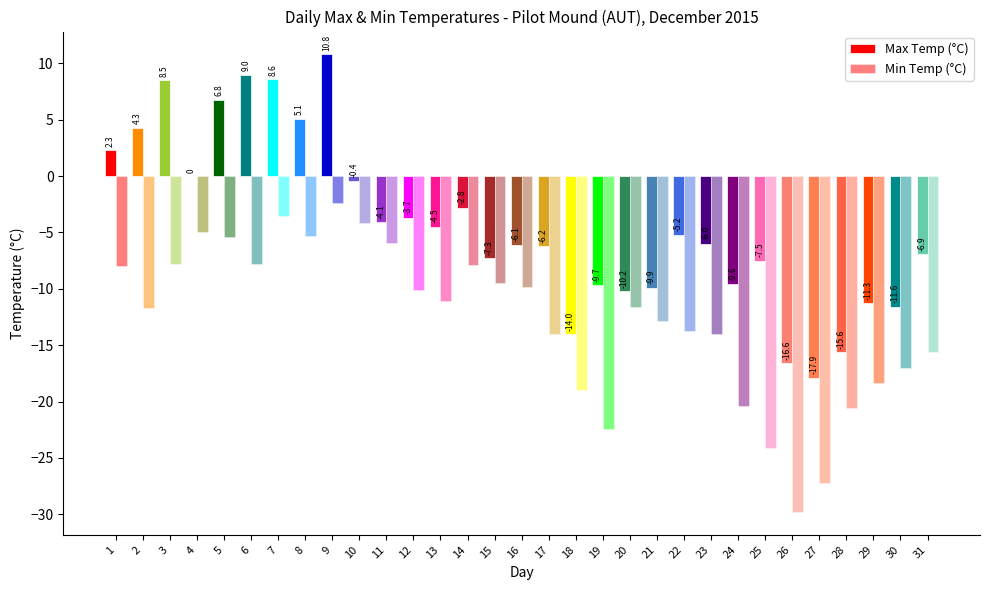

Are the bars grouped side by side (vs. stacked)?

Yes